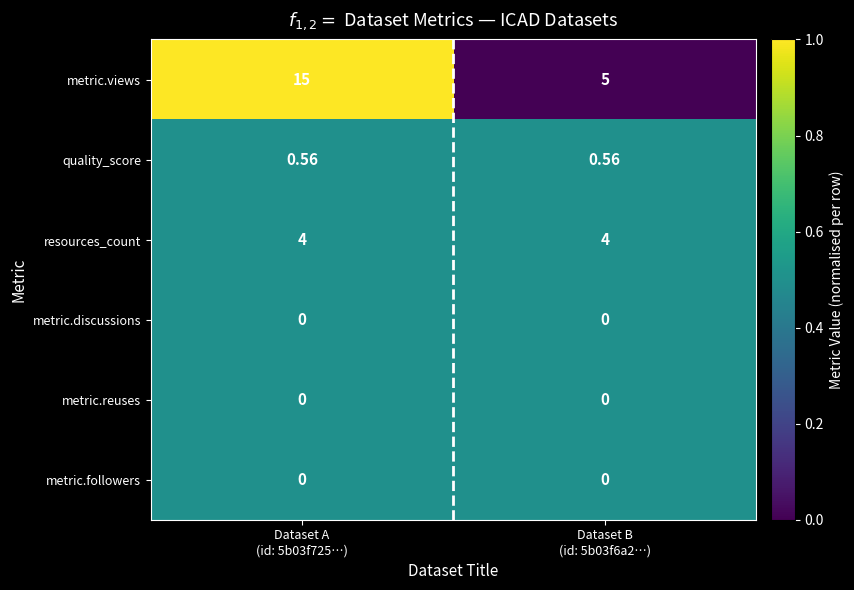

What is the spread (max minus min) of values at Dataset A
(id: 5b03f725…)?

15.0